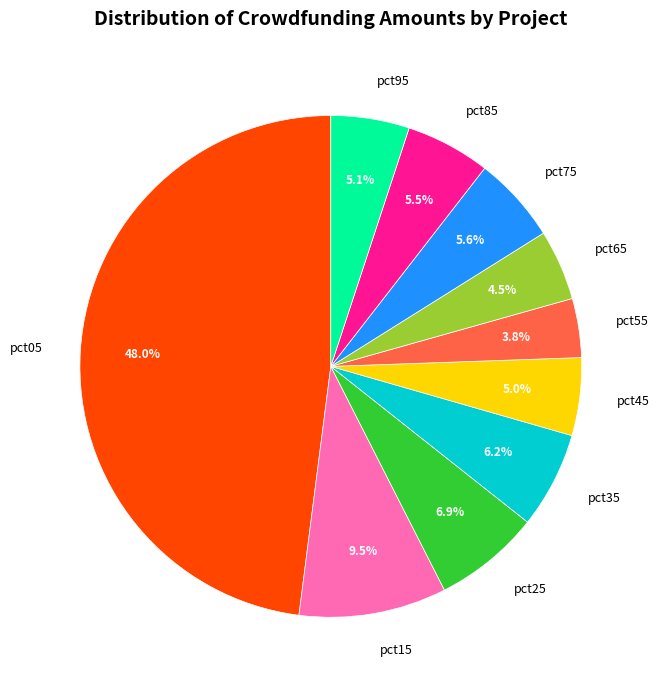

What percentage is the pct75 slice, to the nearest percent?

6%